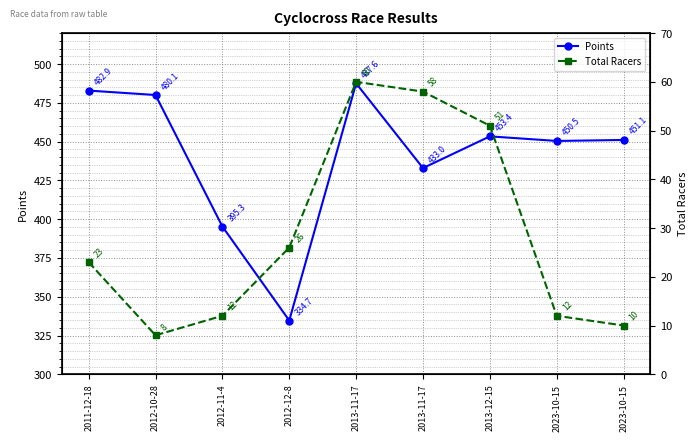

List the labels in order of Total Racers value, largest first.

2013-11-17, 2013-11-17, 2013-12-15, 2012-12-8, 2011-12-18, 2012-11-4, 2023-10-15, 2023-10-15, 2012-10-28